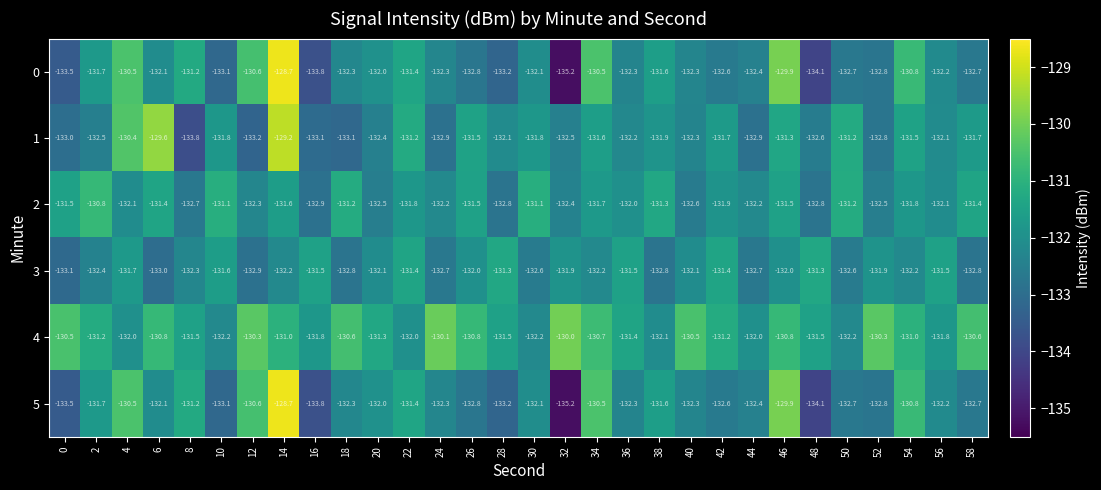

At which category does the chart reach its peak across all series?

14